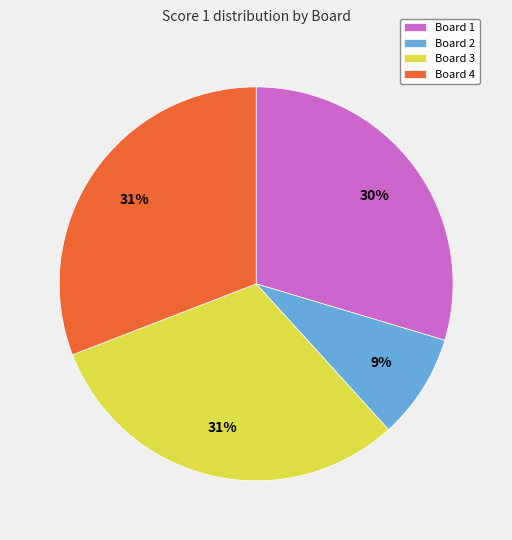

The Board 1 slice represents 30% of the pie. True or false?

True